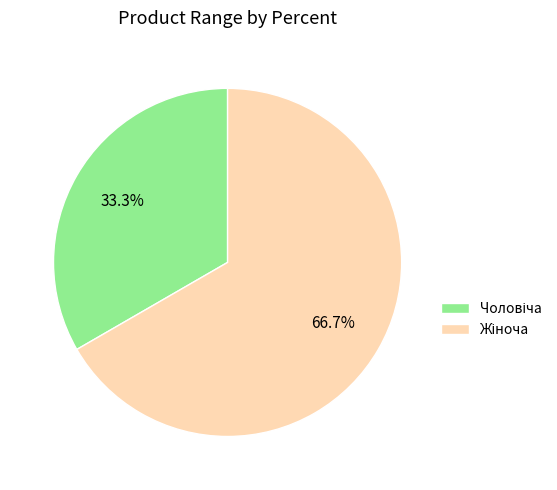

Does any single category account for the majority?

Yes